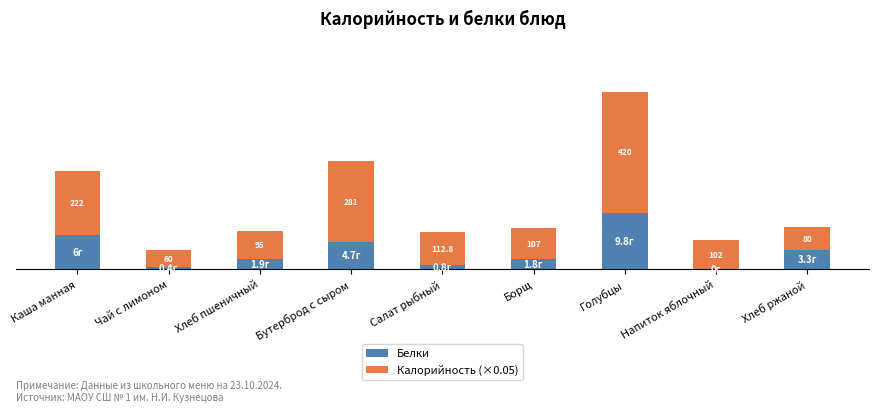

Does the chart contain stacked bars?

Yes